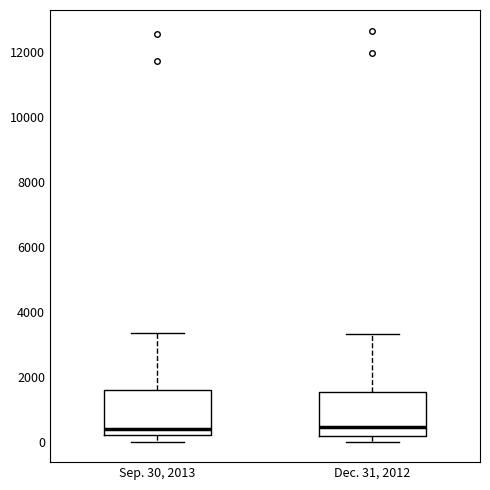

Reading left to right, read every box against the y-axis: the position of its median line, the range the box covers, and the ends of its whiskers. The values are not printed on the chart, so give them approximately, as read against the axis.

Sep. 30, 2013: median 400, box 200 to 1600, whiskers 0 to 3400
Dec. 31, 2012: median 400, box 200 to 1600, whiskers 0 to 3400